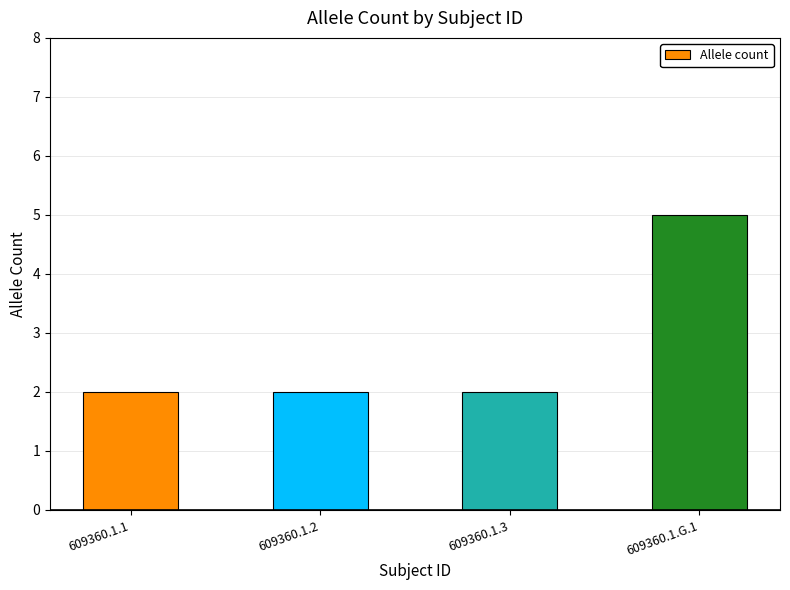

How many distinct data groups are displayed?

1